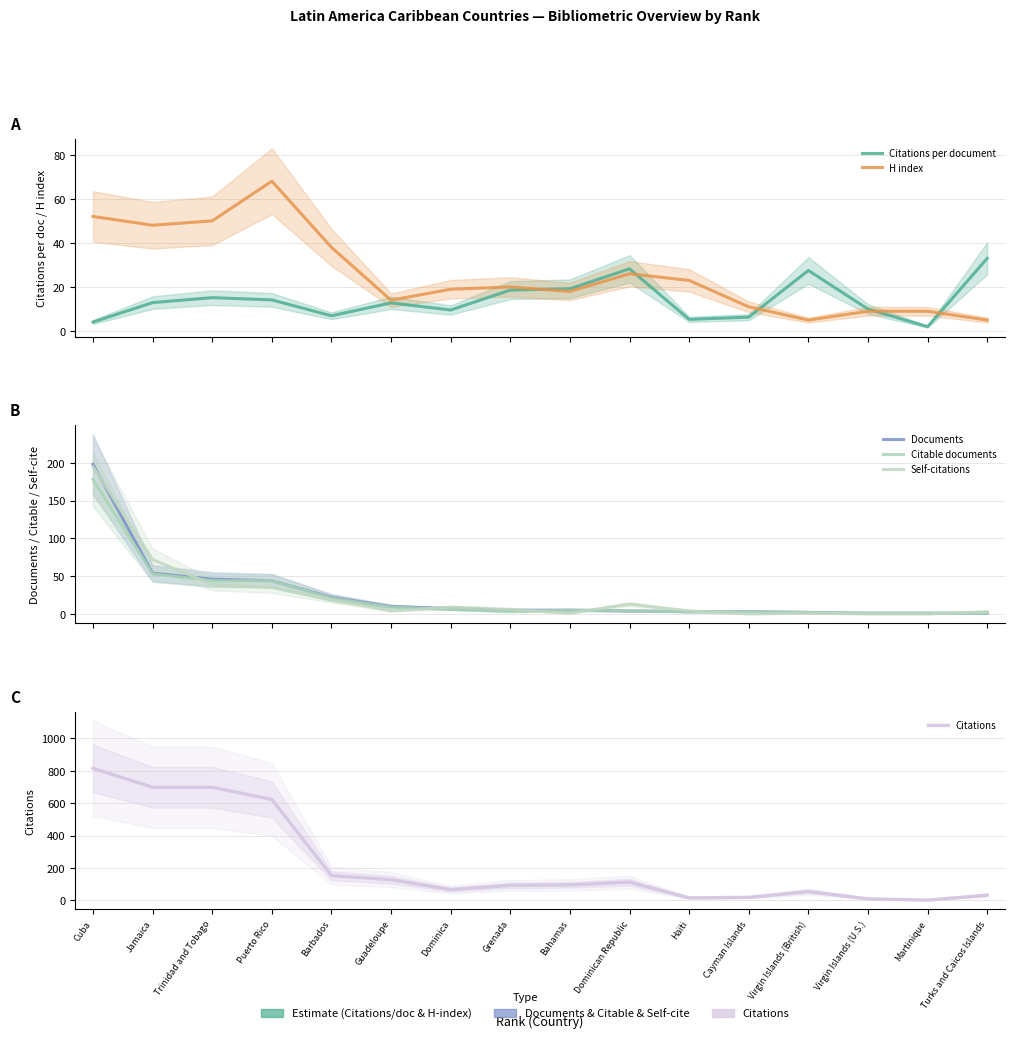

What is the sum of the Citations per document values at Puerto Rico and Virgin Islands (British)?

41.7